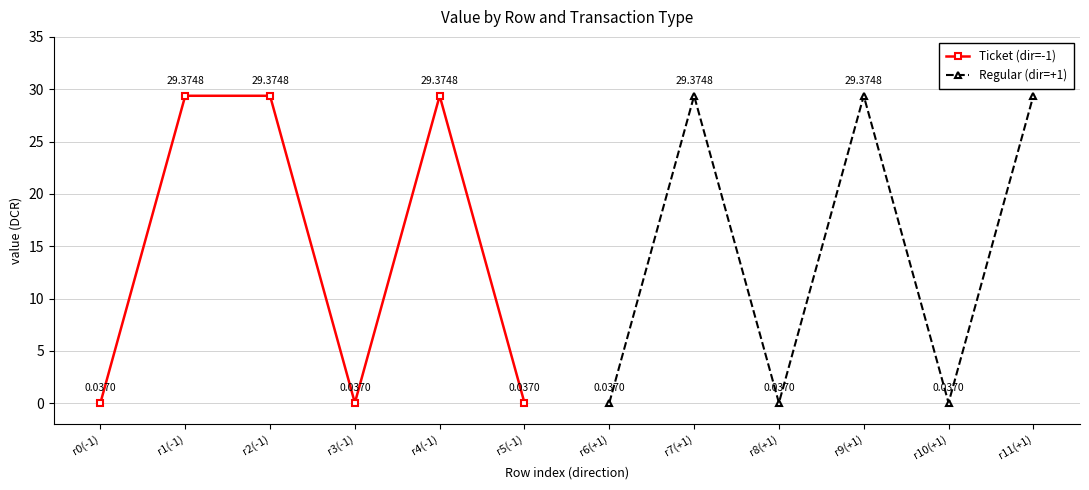

In Ticket (dir=-1), how many points are lower than both neighbors (excluding endpoints)?

1